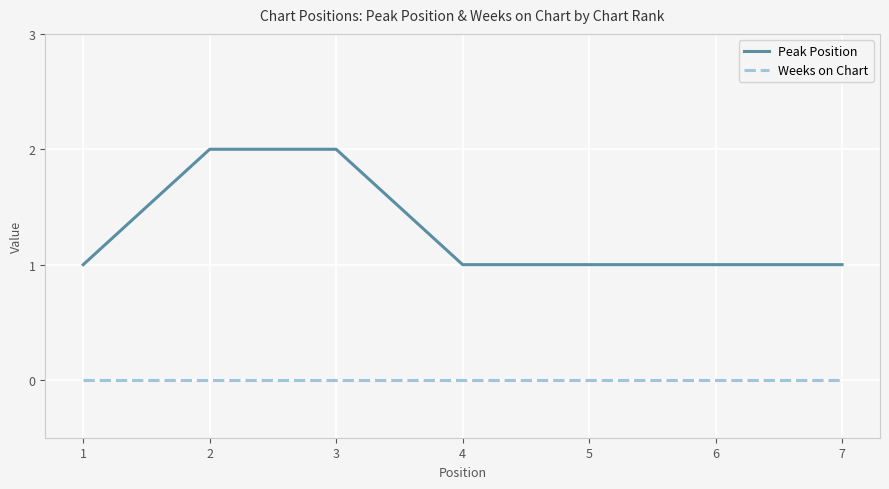

True or false: Peak Position and Weeks on Chart intersect in this chart.

False